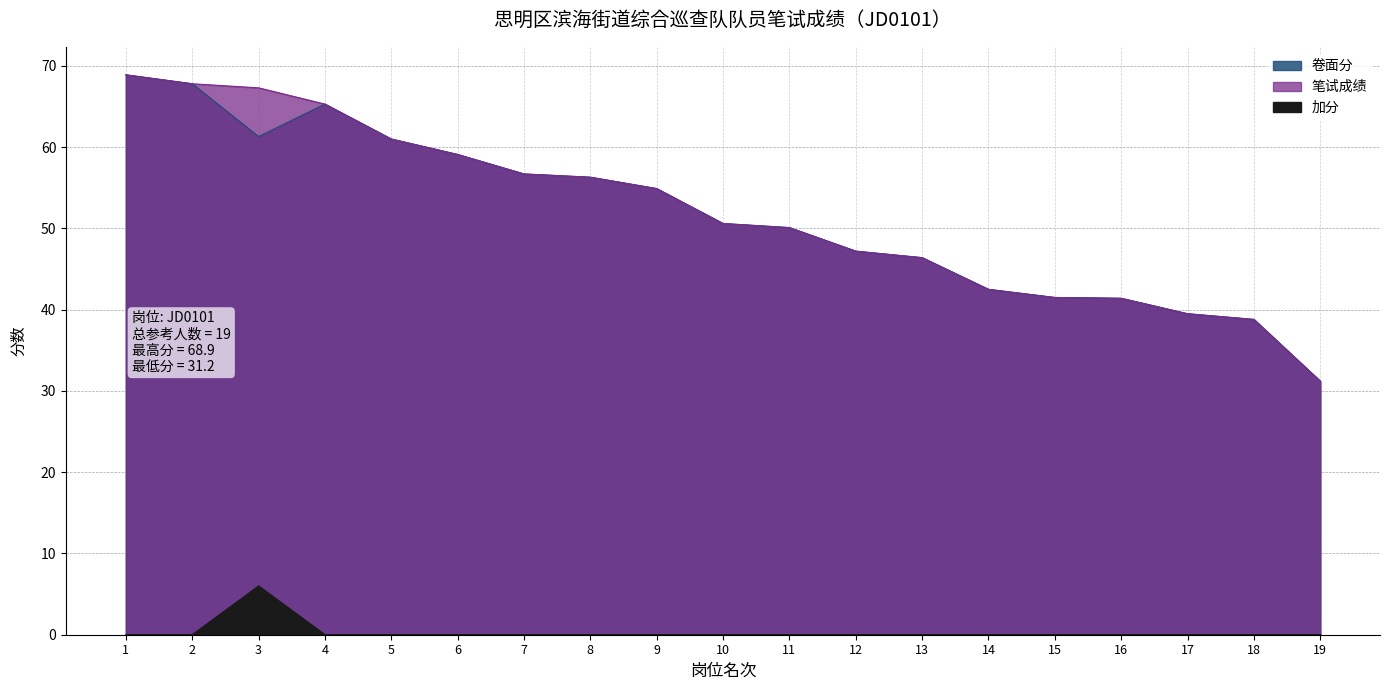

What is the sum of all 加分 values?

6.0